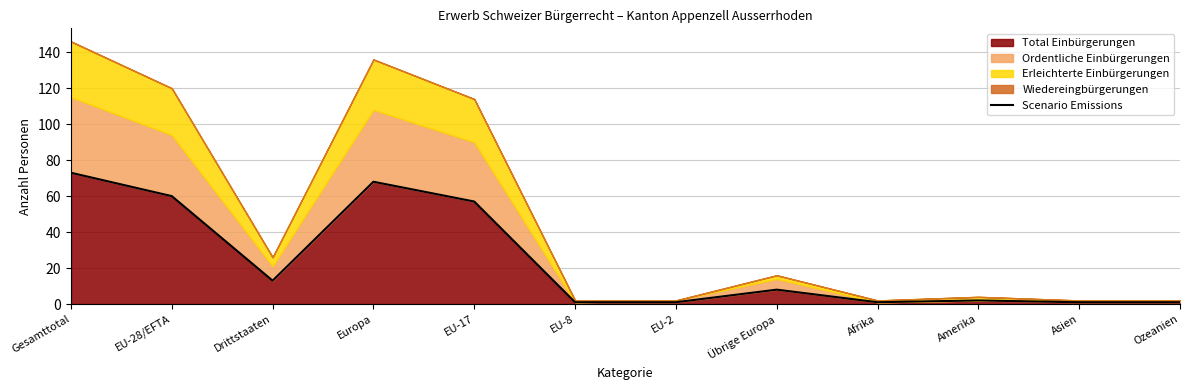

What position from the left is Gesamttotal?

1